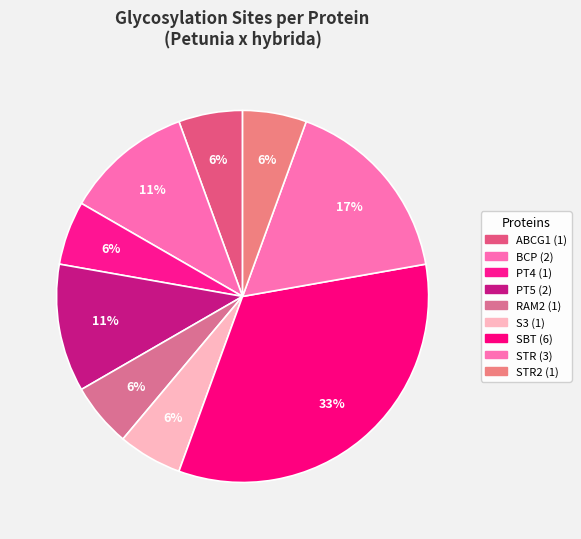

Rank the categories by value from highest to lowest.

SBT, STR, BCP, PT5, ABCG1, PT4, RAM2, S3, STR2